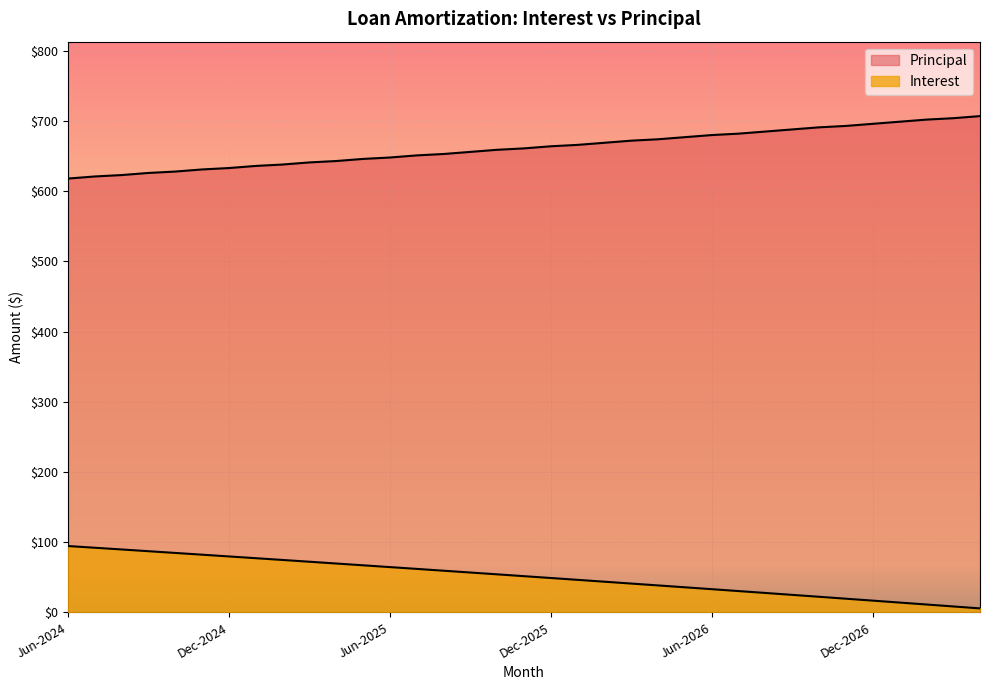

Is it true that Interest equals 54.1 at Oct-2025?

True